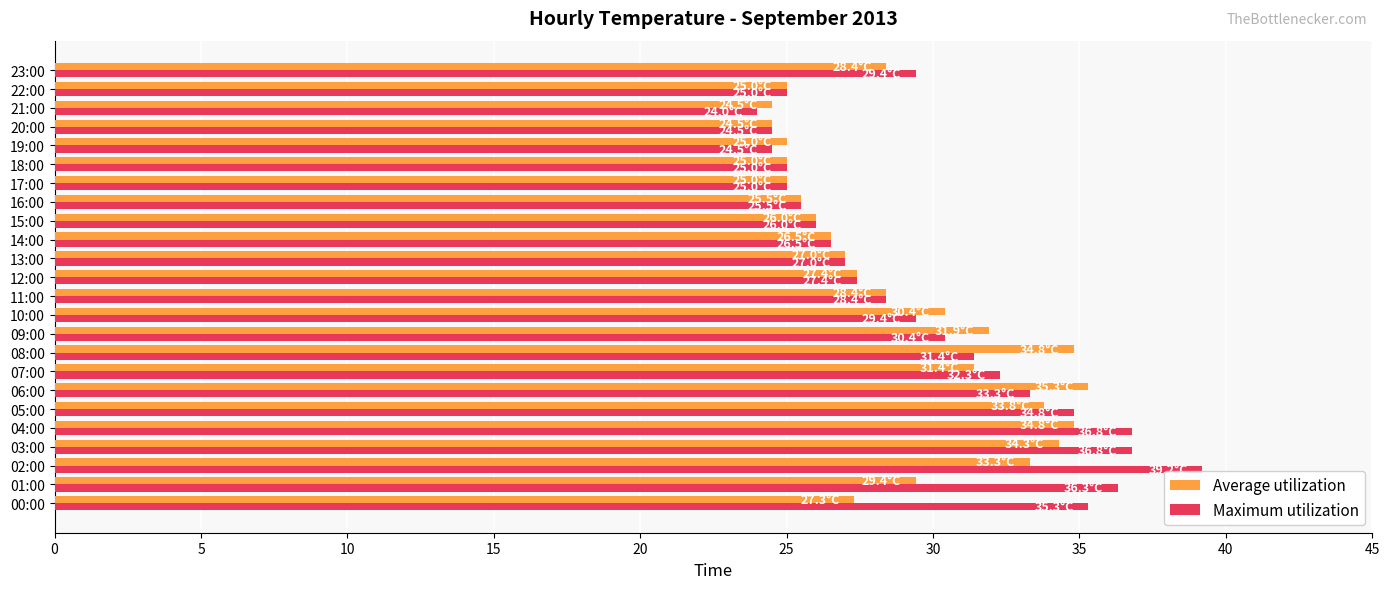

Which series has the widest spread of values?

Maximum utilization